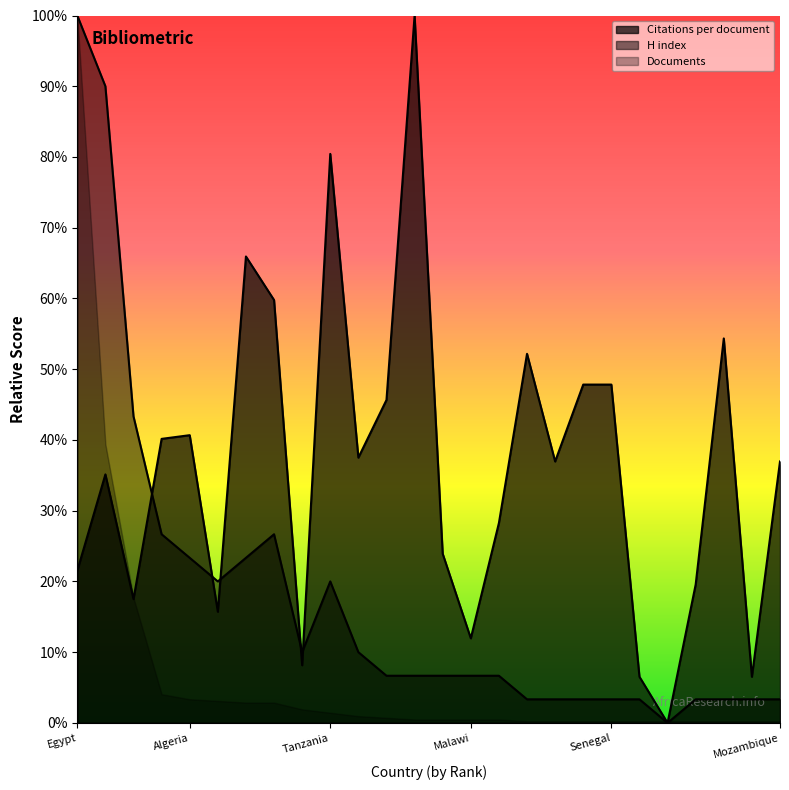

True or false: Citations per document and H index intersect in this chart.

True